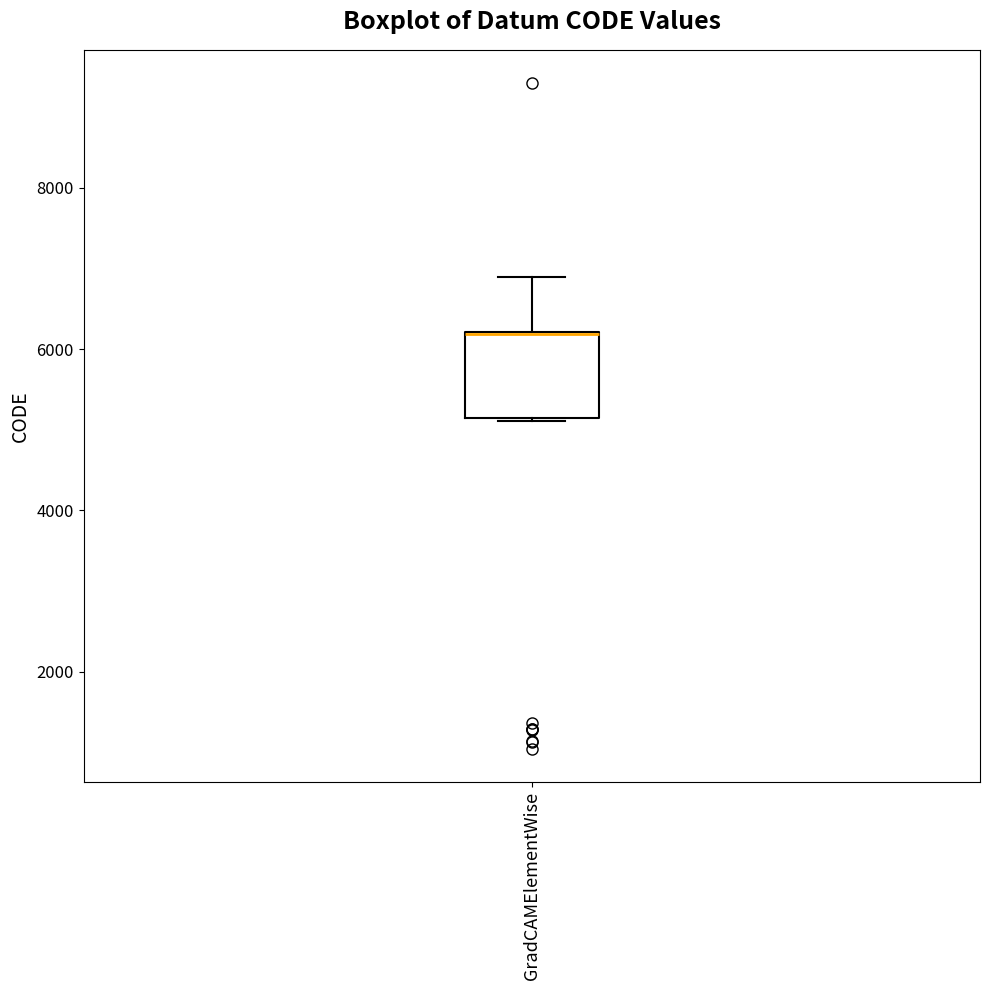

Transcribe this box plot: give where the median line is, the range the box spans, and where the two whiskers end, as read against the y-axis. The values are not printed on the chart, so give them approximately, as read against the axis.

median 6200 (drawn on the box's upper edge), box 5200 to 6200, whiskers 5200 to 7000